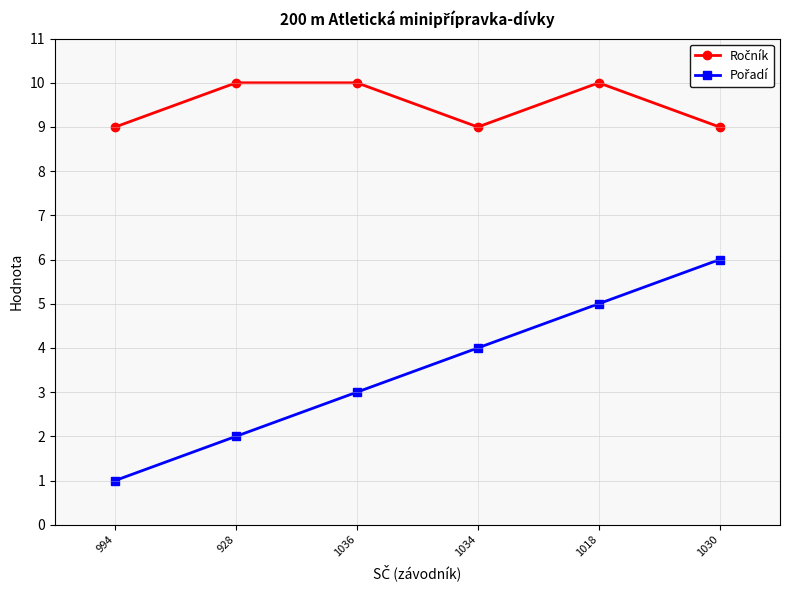

Does the chart have visible grid lines?

Yes